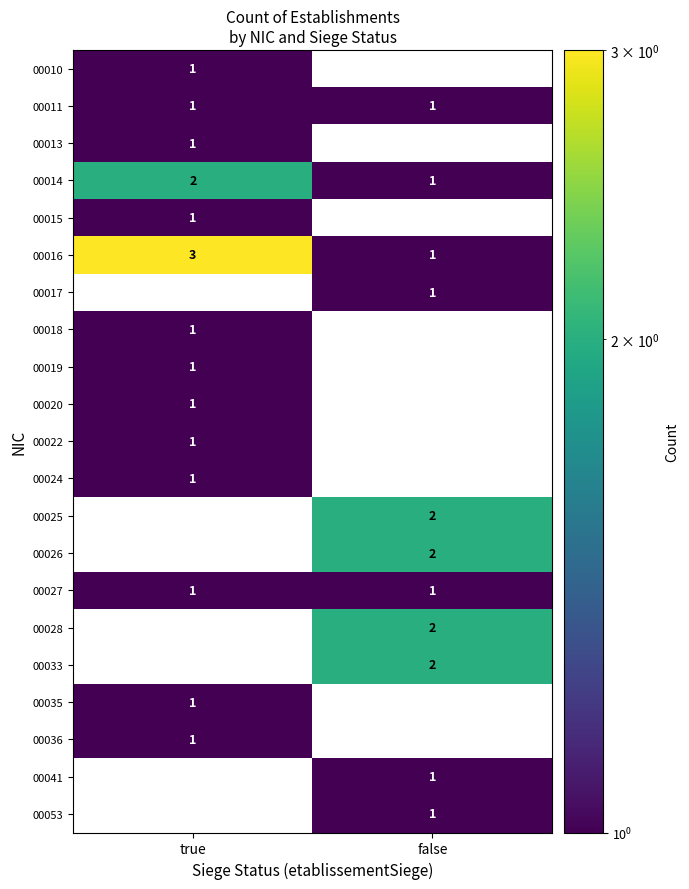

Count the number of categories in the chart.

2